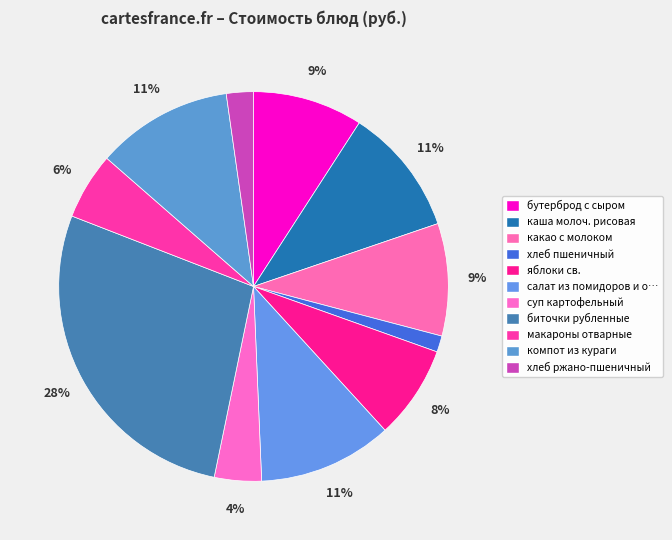

Count the number of slices in the pie.

11